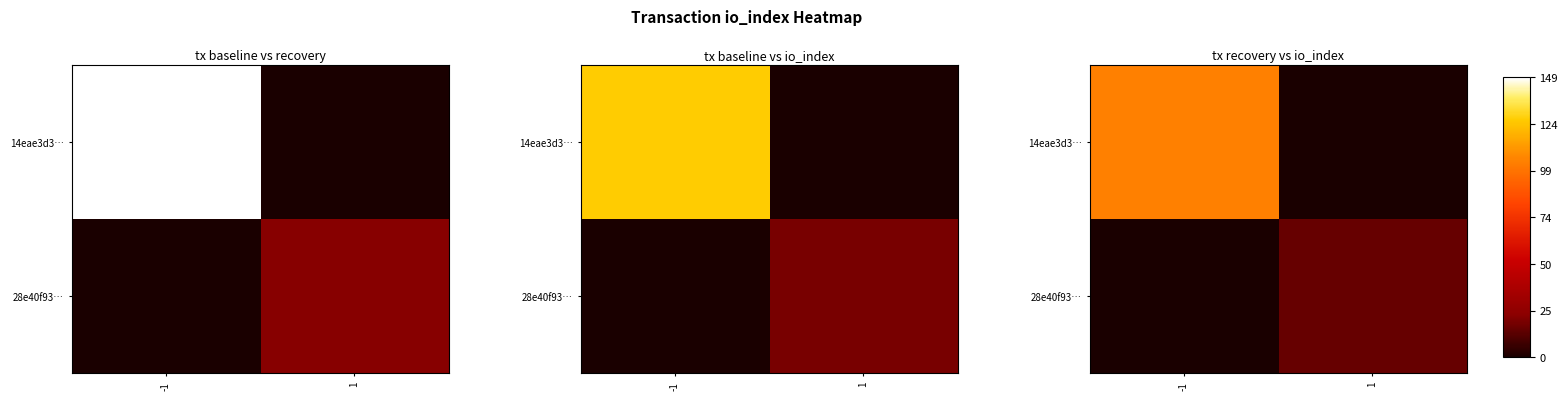

Is the value of 28e40f93… at 1 greater than the value of 14eae3d3… at -1?

No